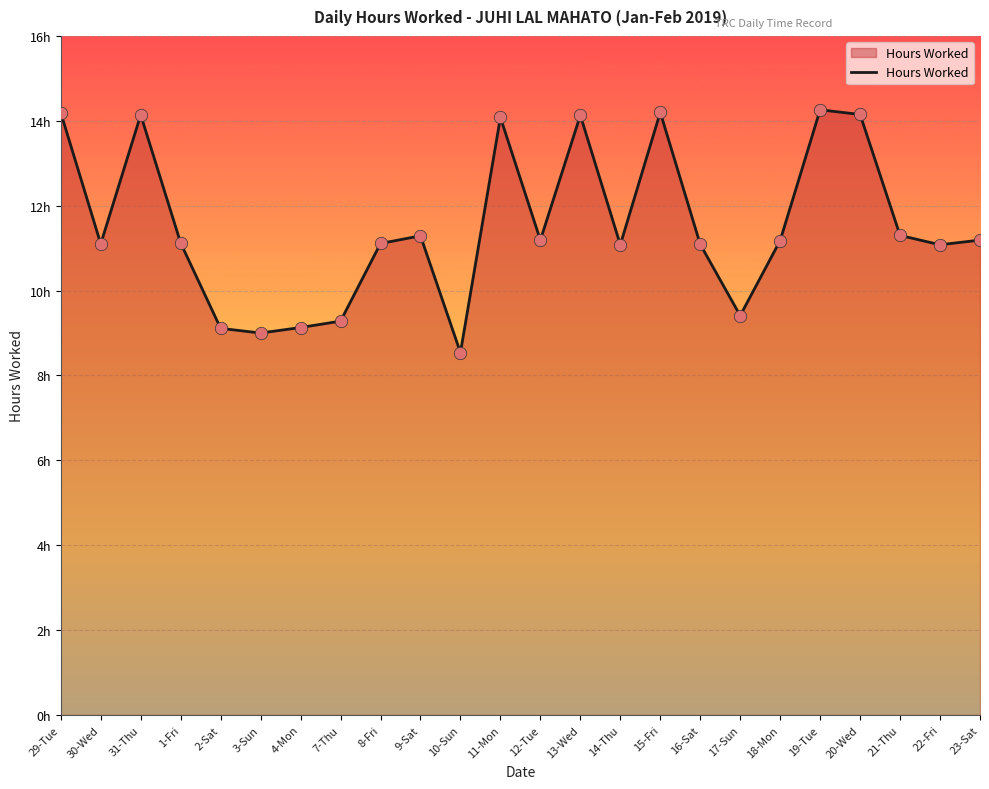

What is the change in value from 29-Tue to 18-Mon?

-3.0